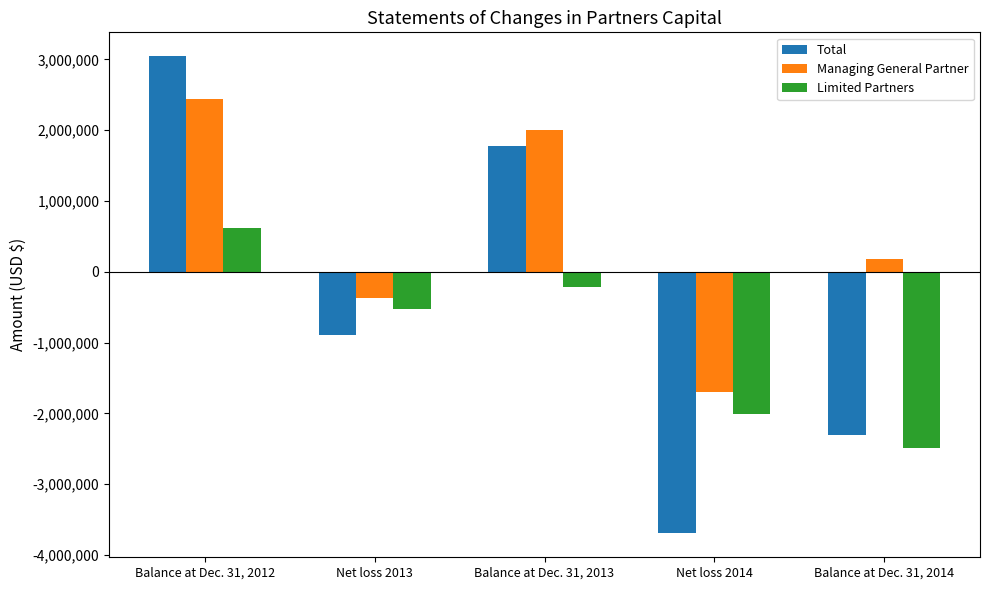

Read the Limited Partners value at Balance at Dec. 31, 2013.

-207700